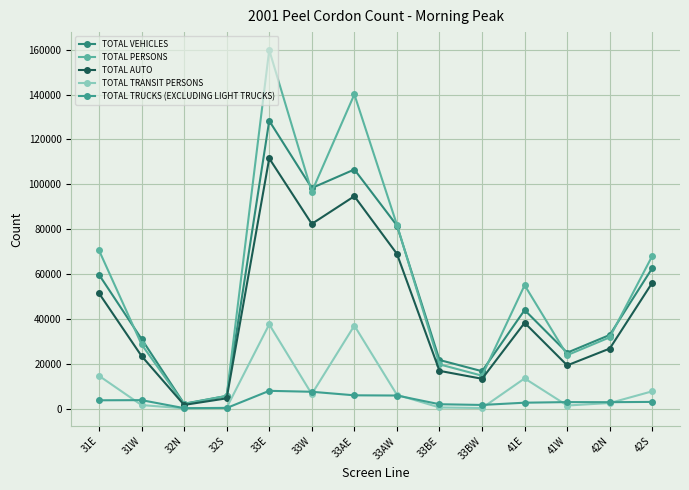

What is the smallest value displayed?

160